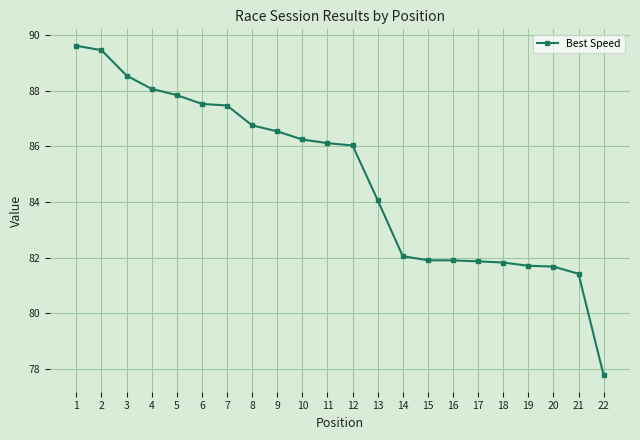

What is the average value?

84.8